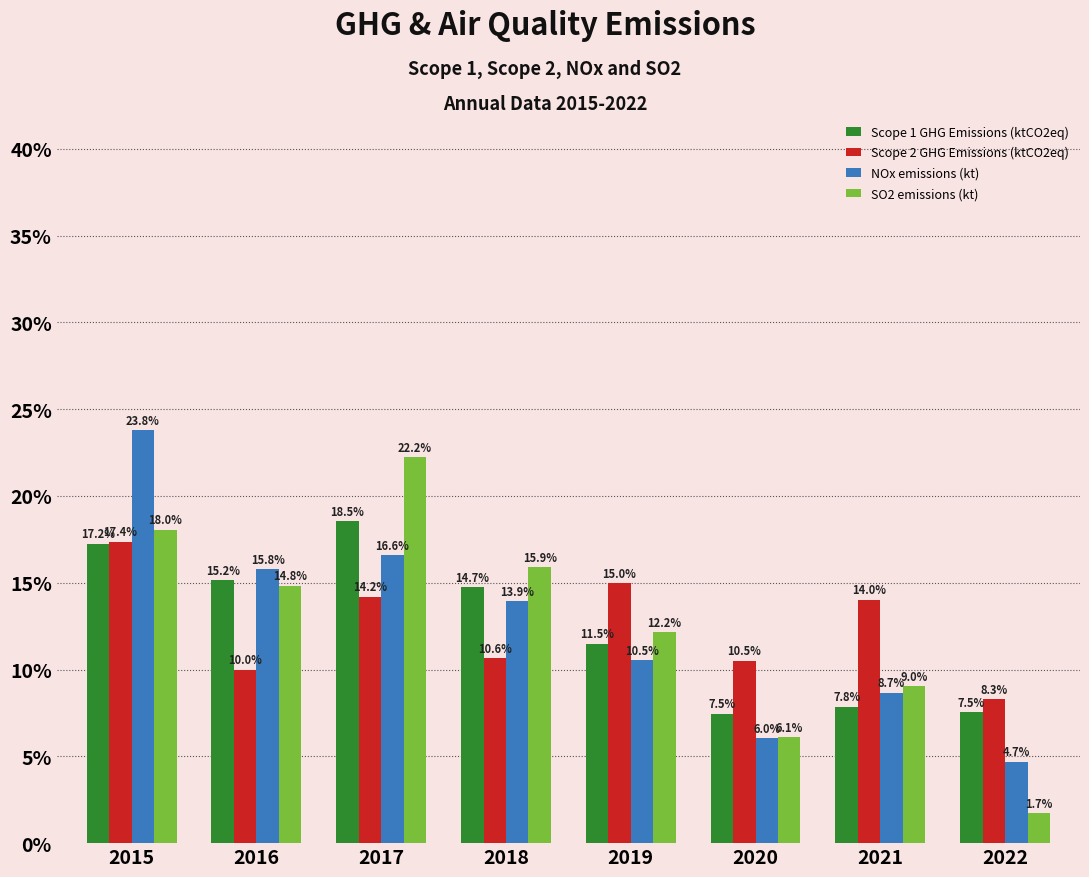

What is the average value of the NOx emissions (kt) series?

0.1